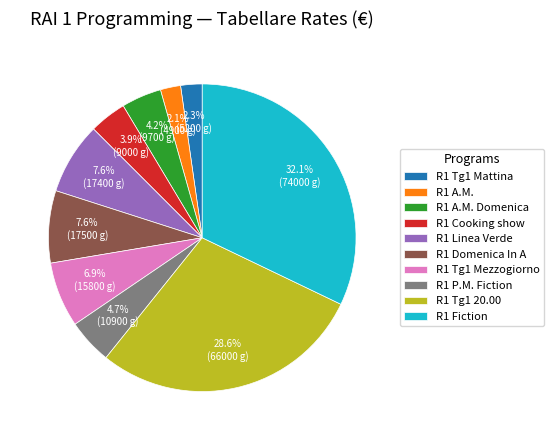

To the nearest percent, what percentage of the pie is R1 Cooking show?

4%